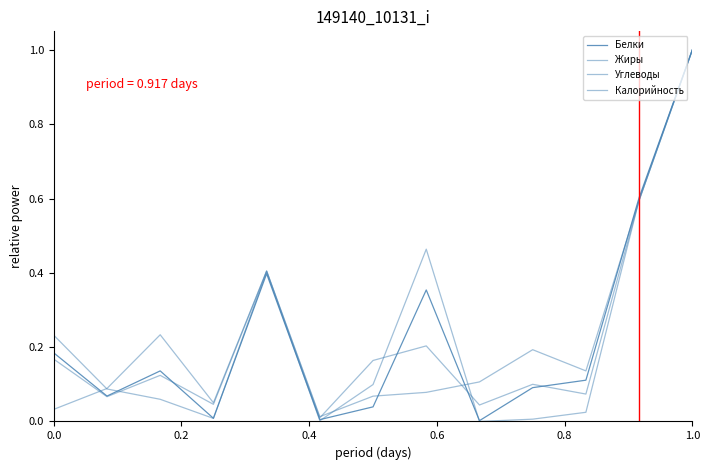

Does the chart have visible grid lines?

No